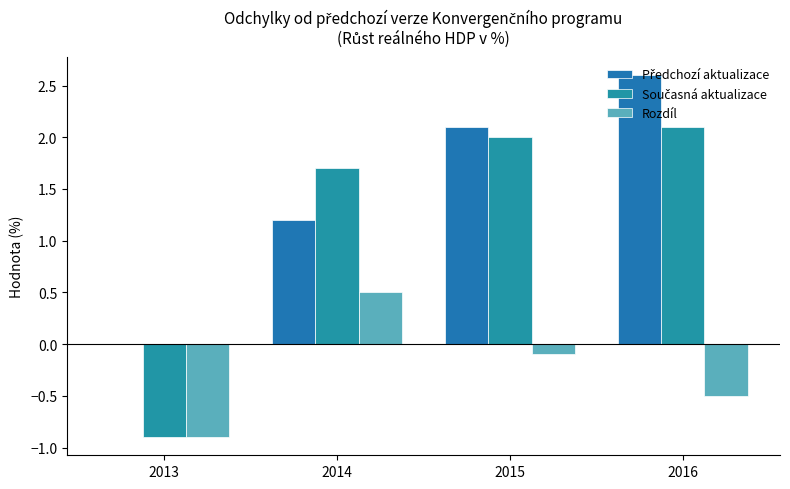

How many categories are shown in the chart?

4